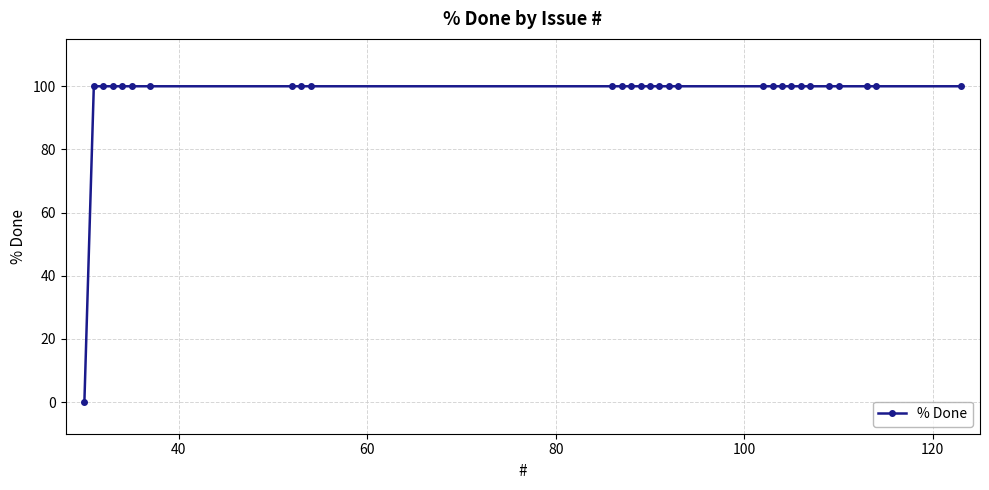

Does the chart have visible grid lines?

Yes